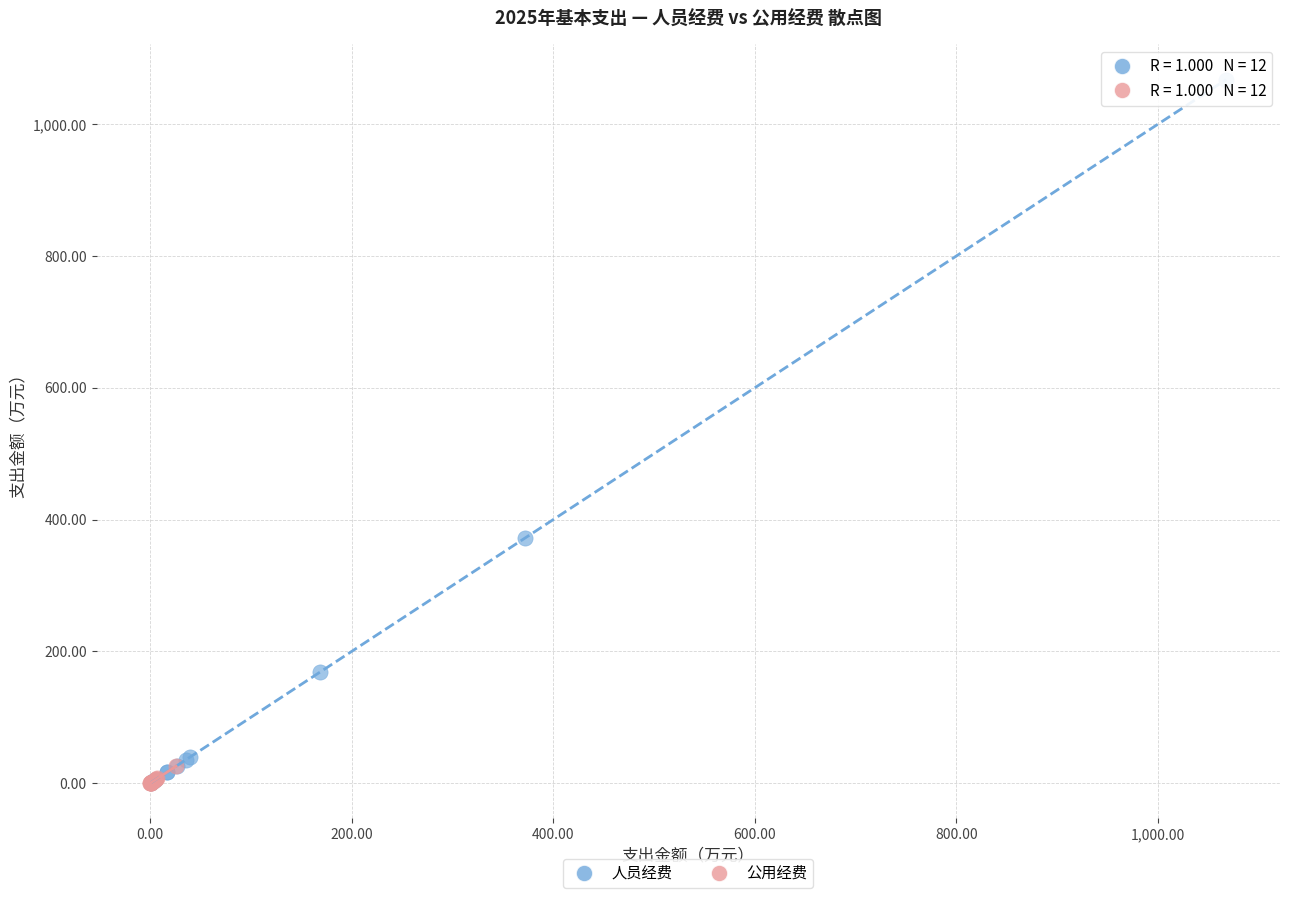

Which series contains the highest Y value?

人员经费